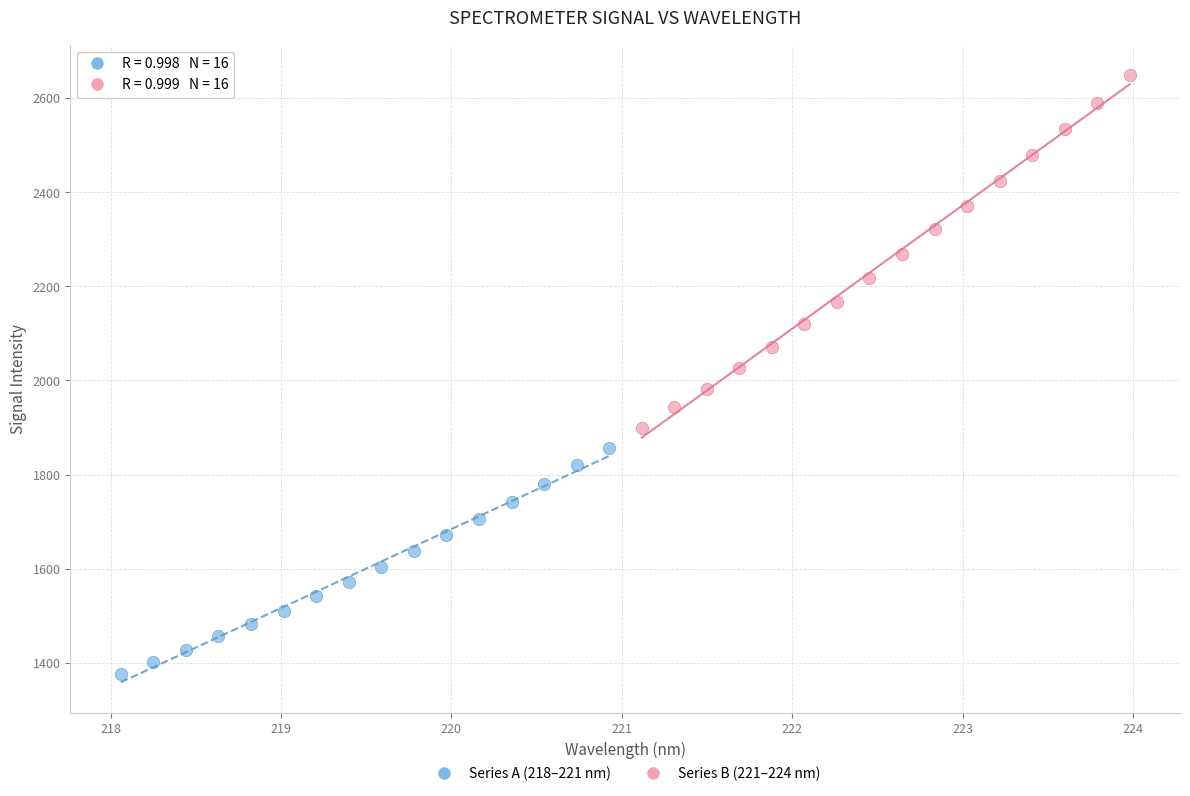

Which series reaches the minimum Y coordinate?

Series A (218–221 nm)